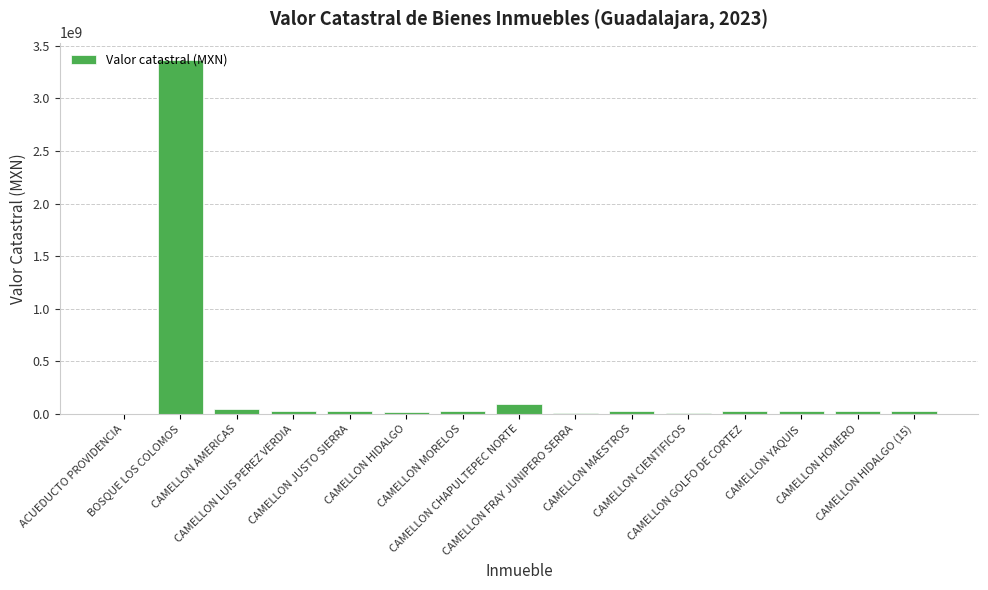

Are the bars horizontal?

No